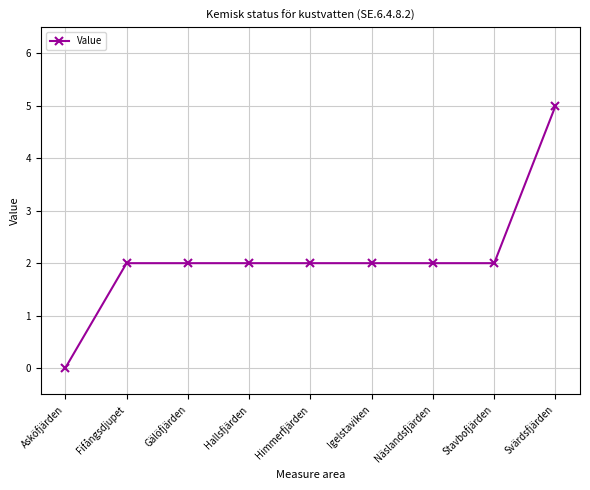

What is the value of the 6th point from the left?

2